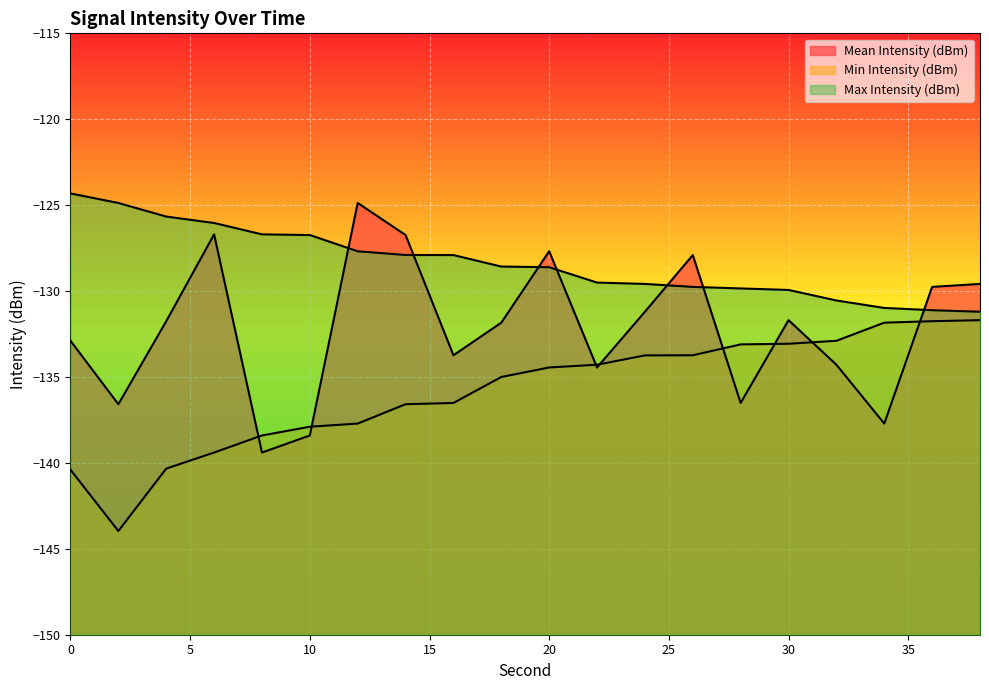

At which label is Min Intensity (dBm) closest to -137?

14